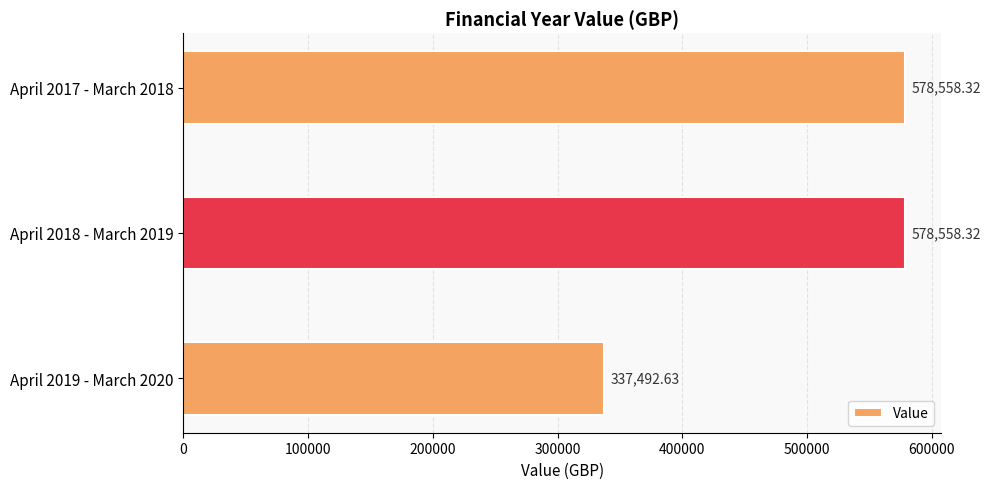

Which has a higher value, April 2017 - March 2018 or April 2019 - March 2020?

April 2017 - March 2018